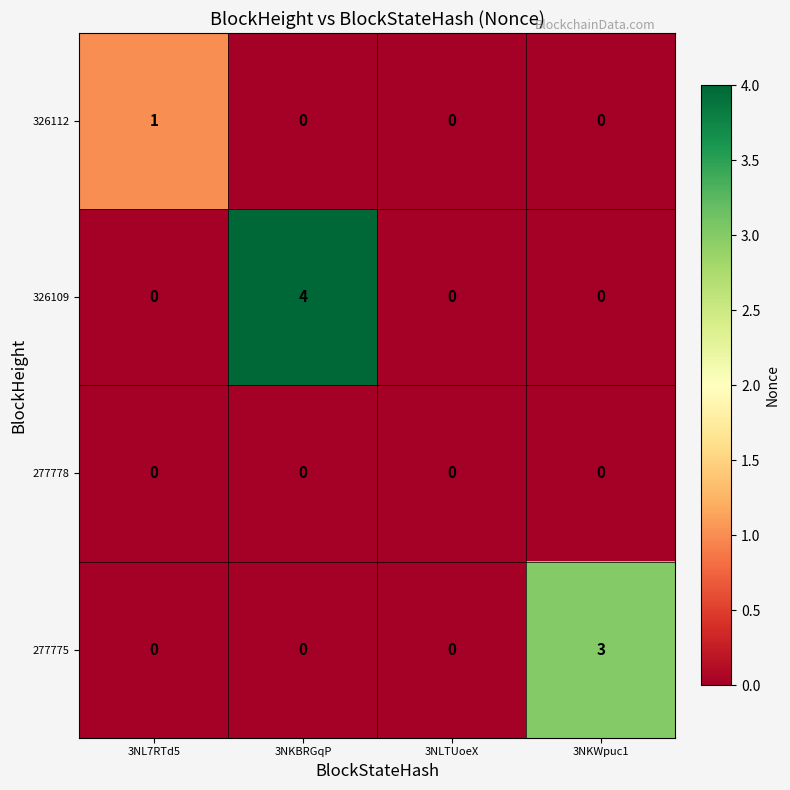

The value of 277775 at 3NKWpuc1 is 1. True or false?

False